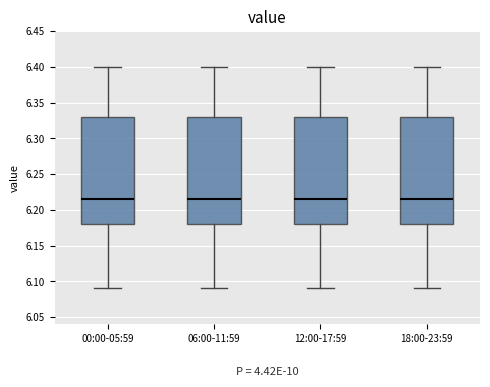

Where is the upper edge of the box for 06:00-11:59 on the y-axis? The values are not printed on the chart, so give them approximately, as read against the axis.

6.330